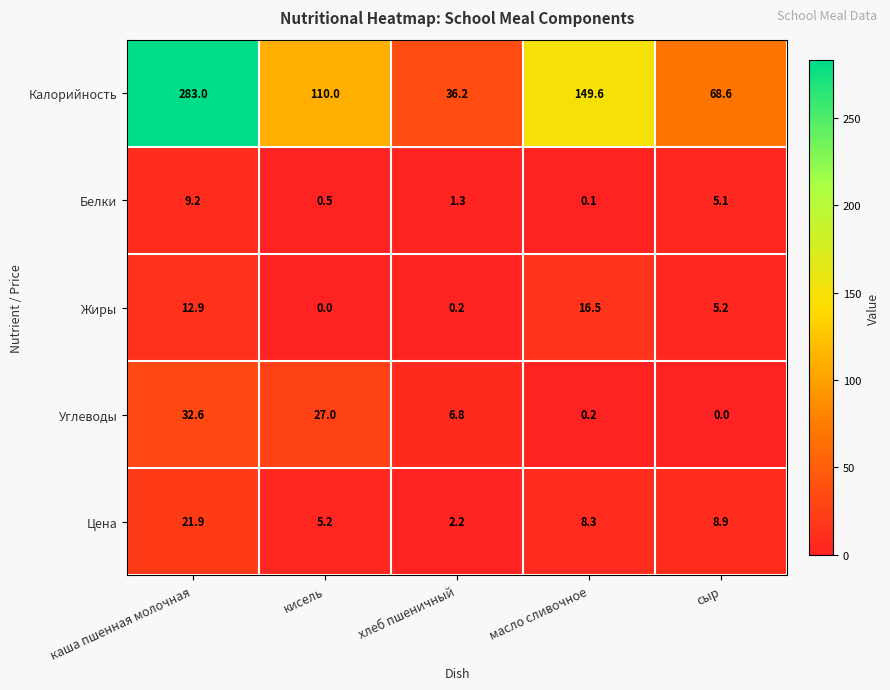

What is the difference between the second highest and second lowest values in the Калорийность series?

81.0